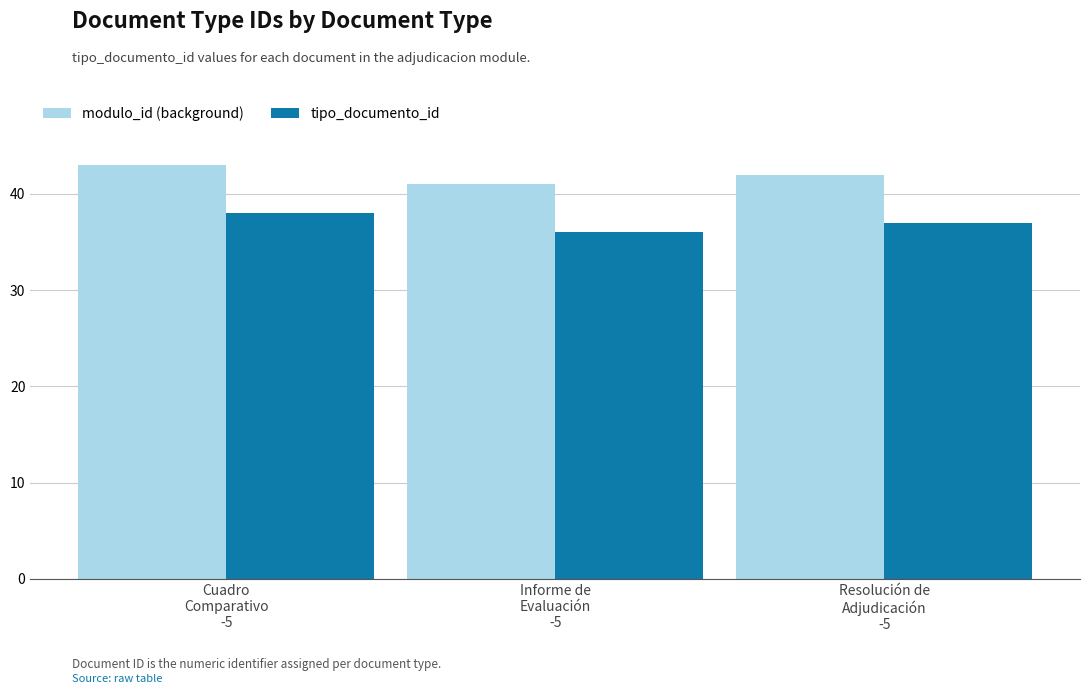

At which label does modulo_id (background) first exceed 42?

Cuadro
Comparativo
-5